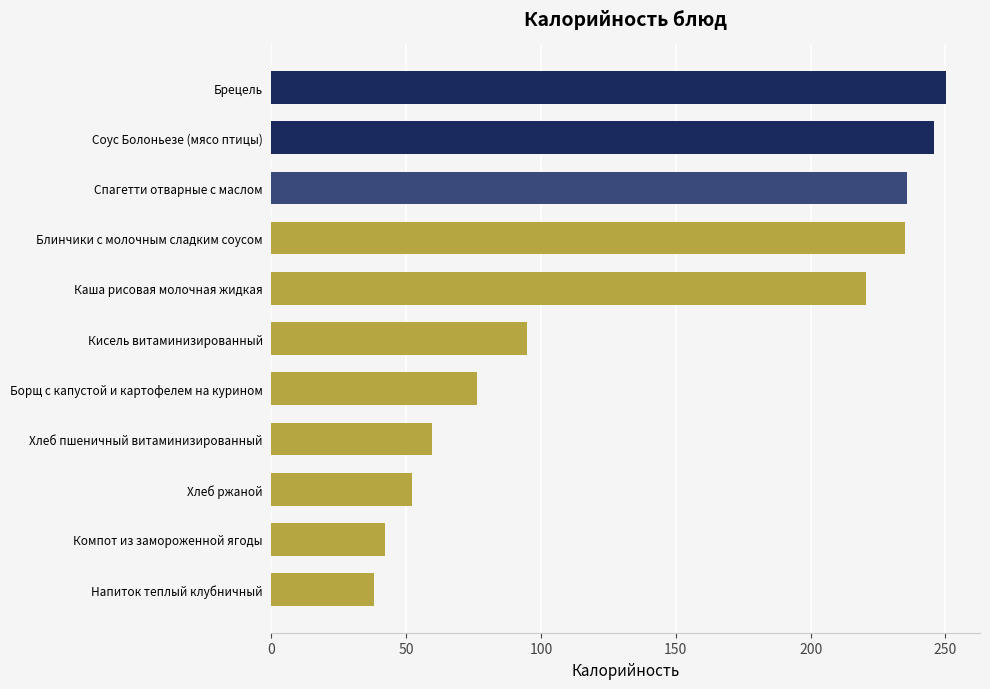

What is the difference between the maximum and minimum values?

212.3